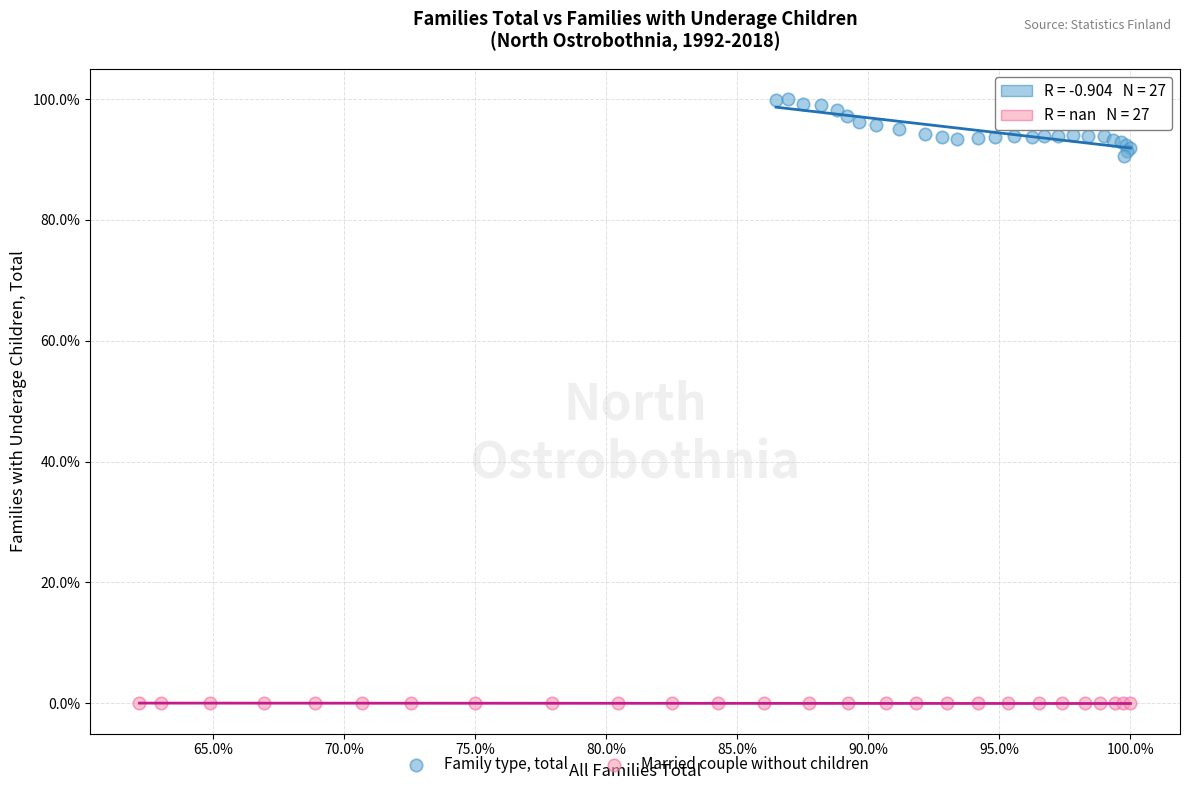

Which series reaches the minimum Y coordinate?

Married couple without children